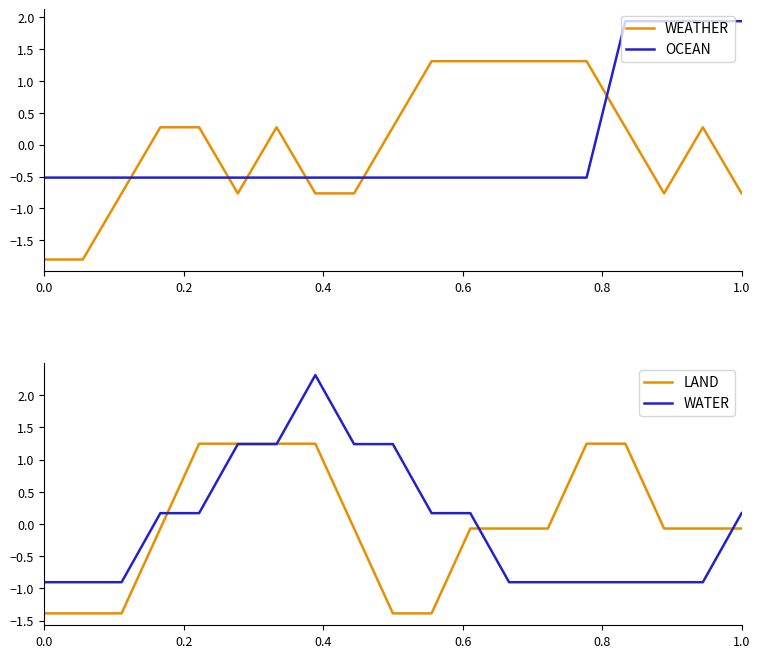

The value of WEATHER at 1.0 is -0.5. True or false?

False